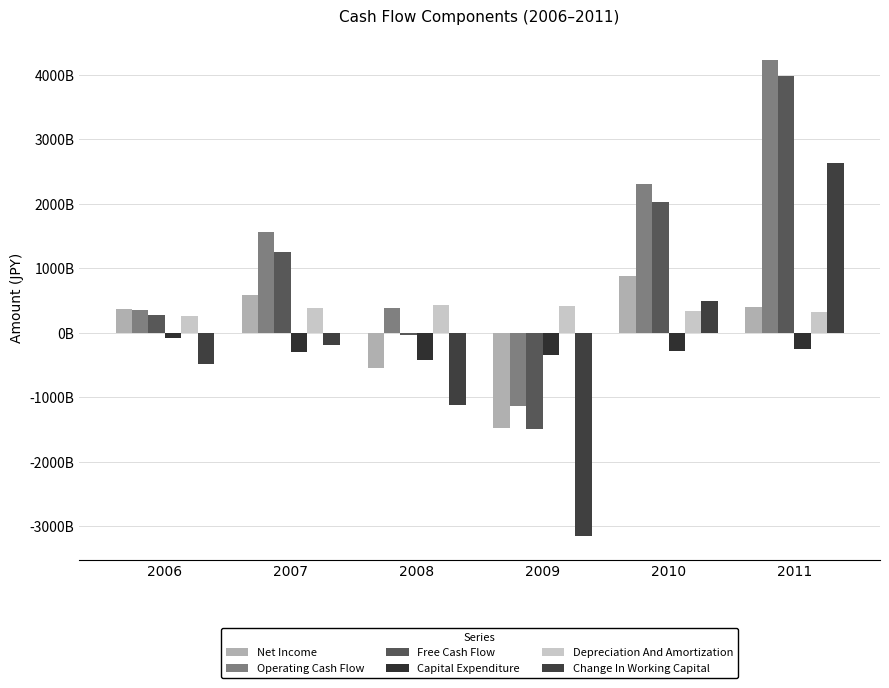

Which label corresponds to the smallest value in the chart?

2009